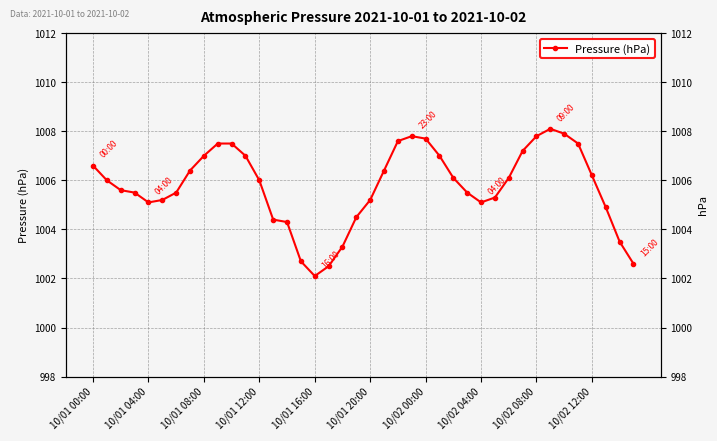

How many values are below 1006?

19